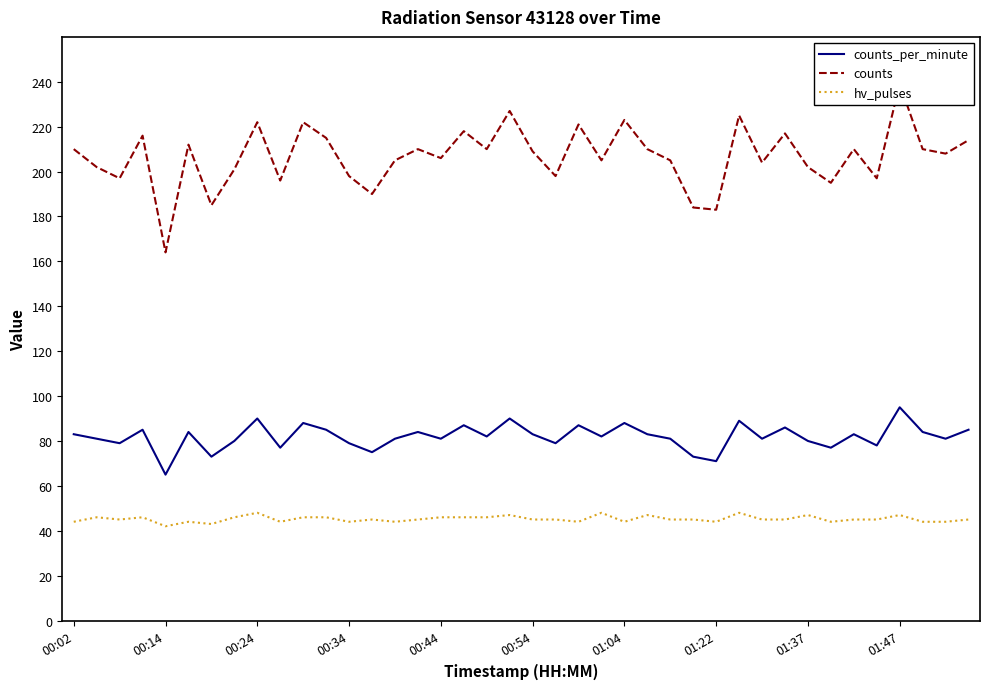

Which series has the largest total across all categories?

counts